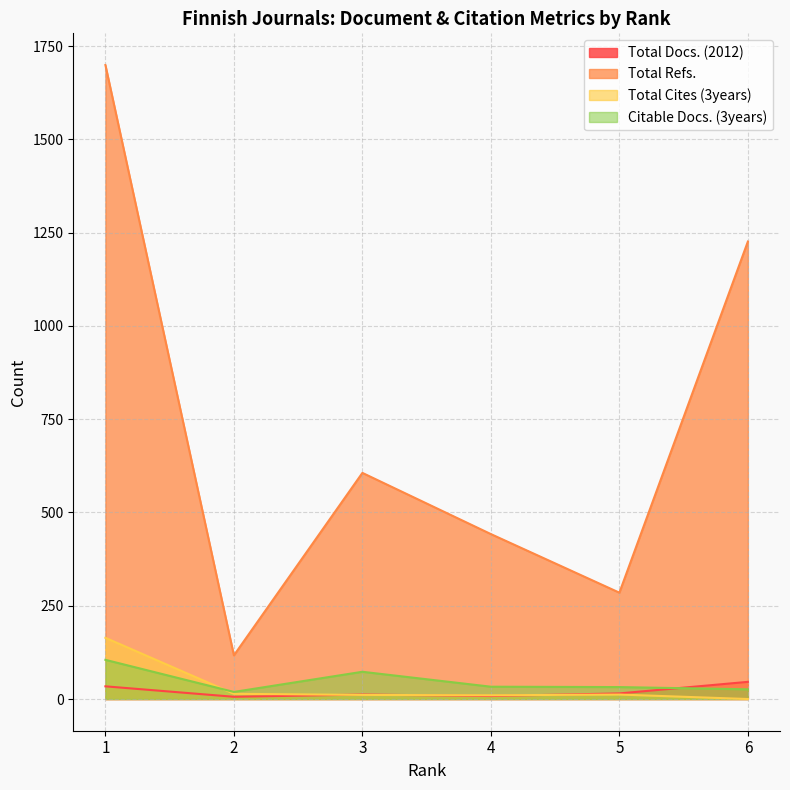

At which category is the sum across all series the highest?

1